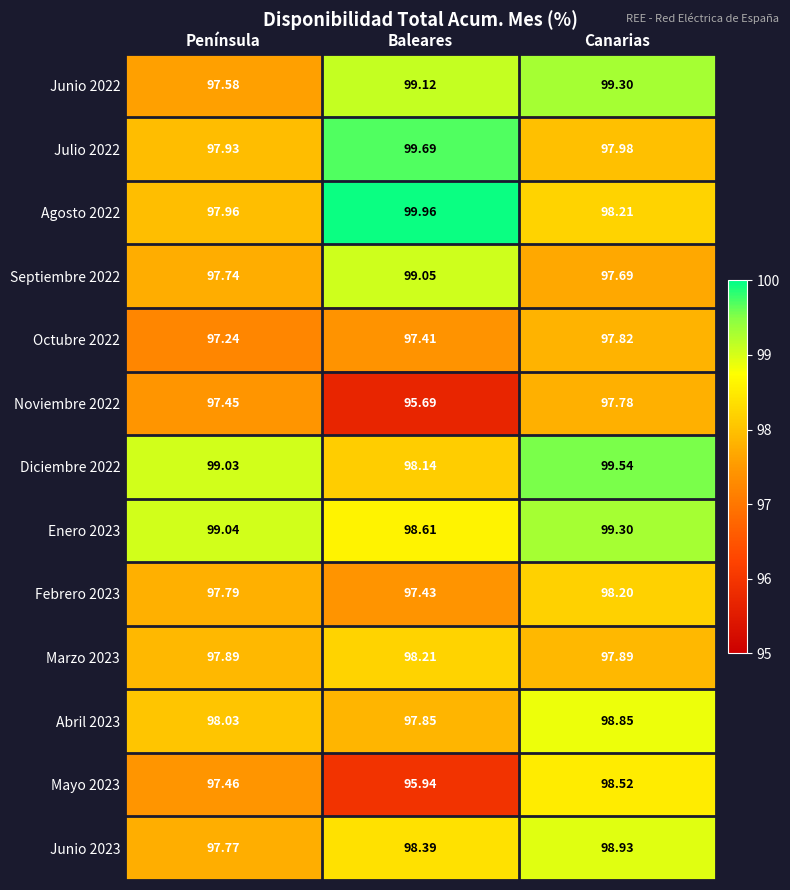

Is the value of Octubre 2022 at Canarias greater than the value of Marzo 2023 at Península?

No